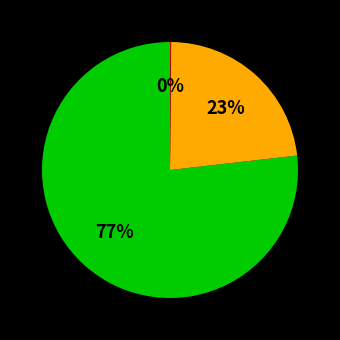

To the nearest percent, what is the difference between the largest and smallest slice percentages?

77%